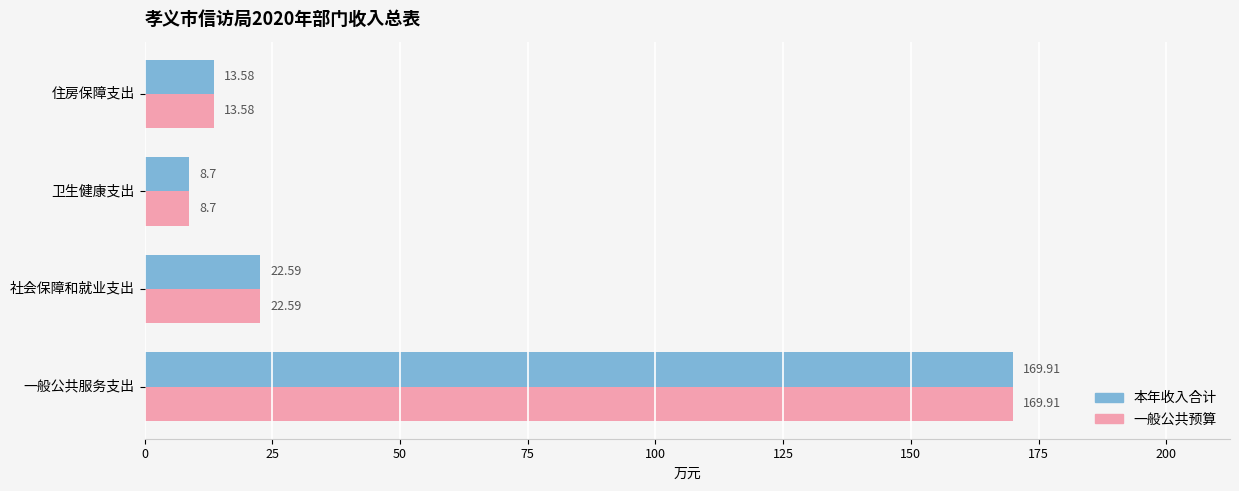

What is the smallest value displayed?

8.7